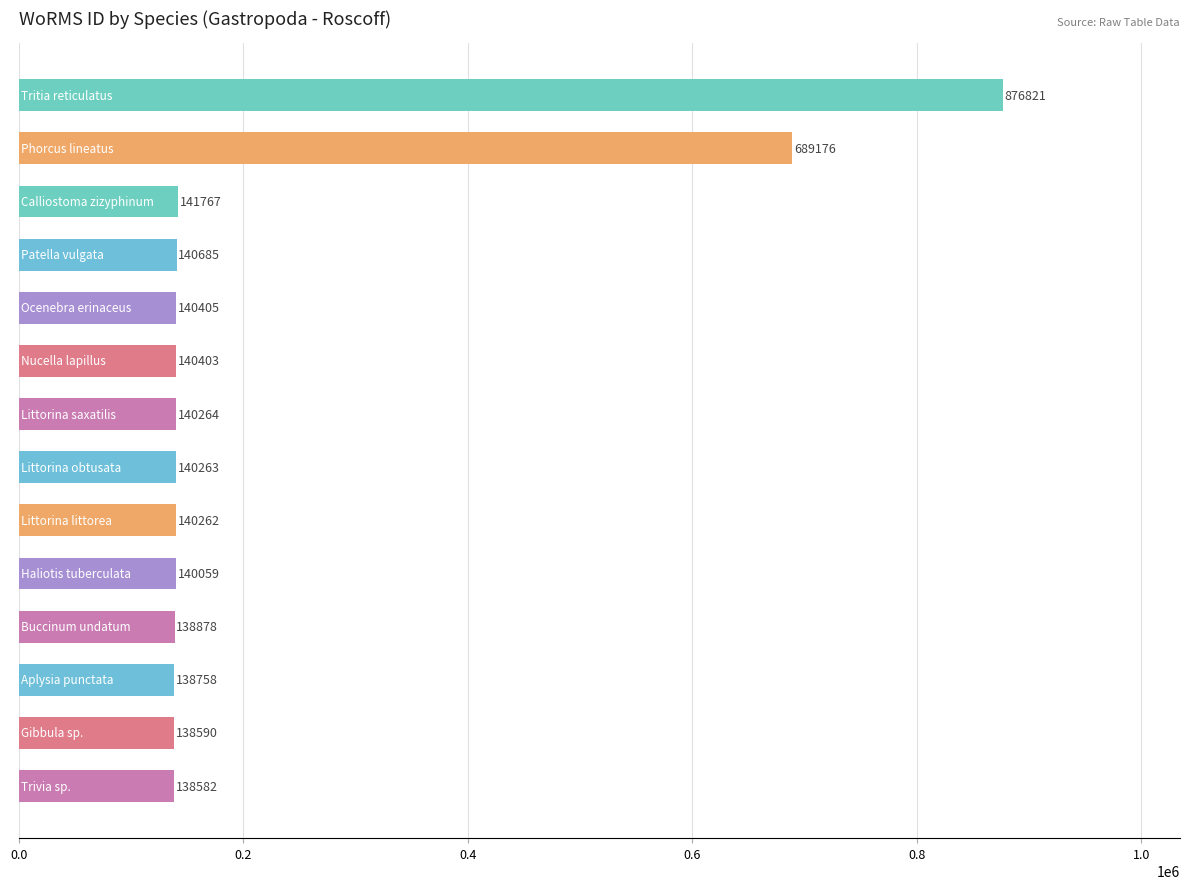

What is the maximum value shown in the chart?

876821